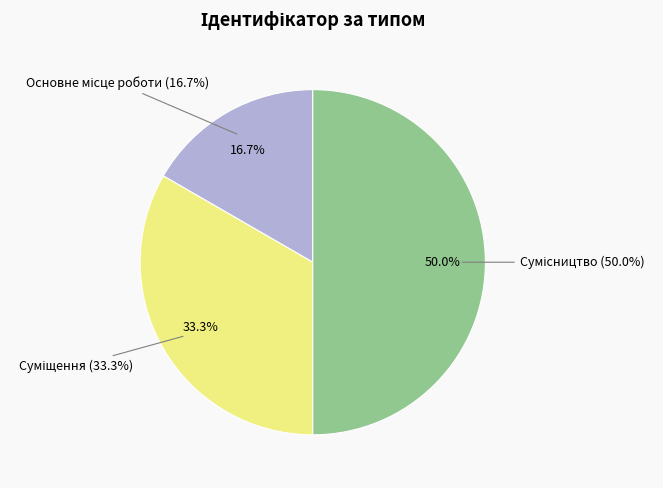

Between Суміщення and Сумісництво, which is larger?

Сумісництво